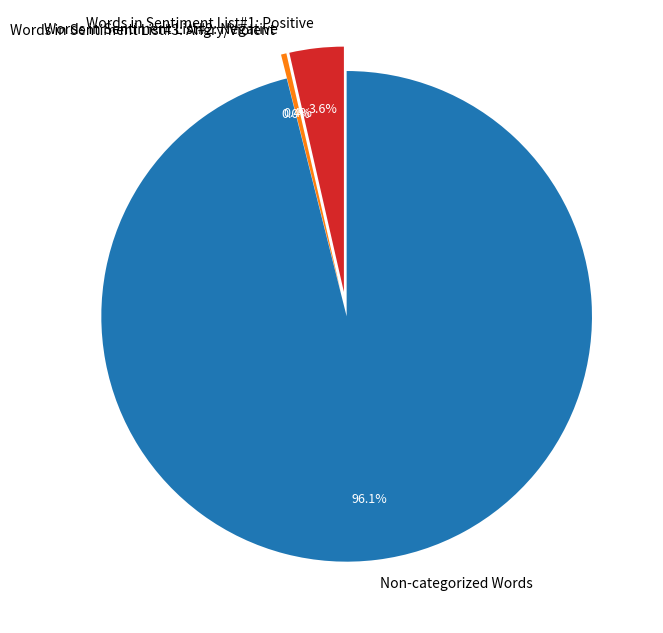

The Words in Sentiment List#1: Positive slice represents 4% of the pie. True or false?

True